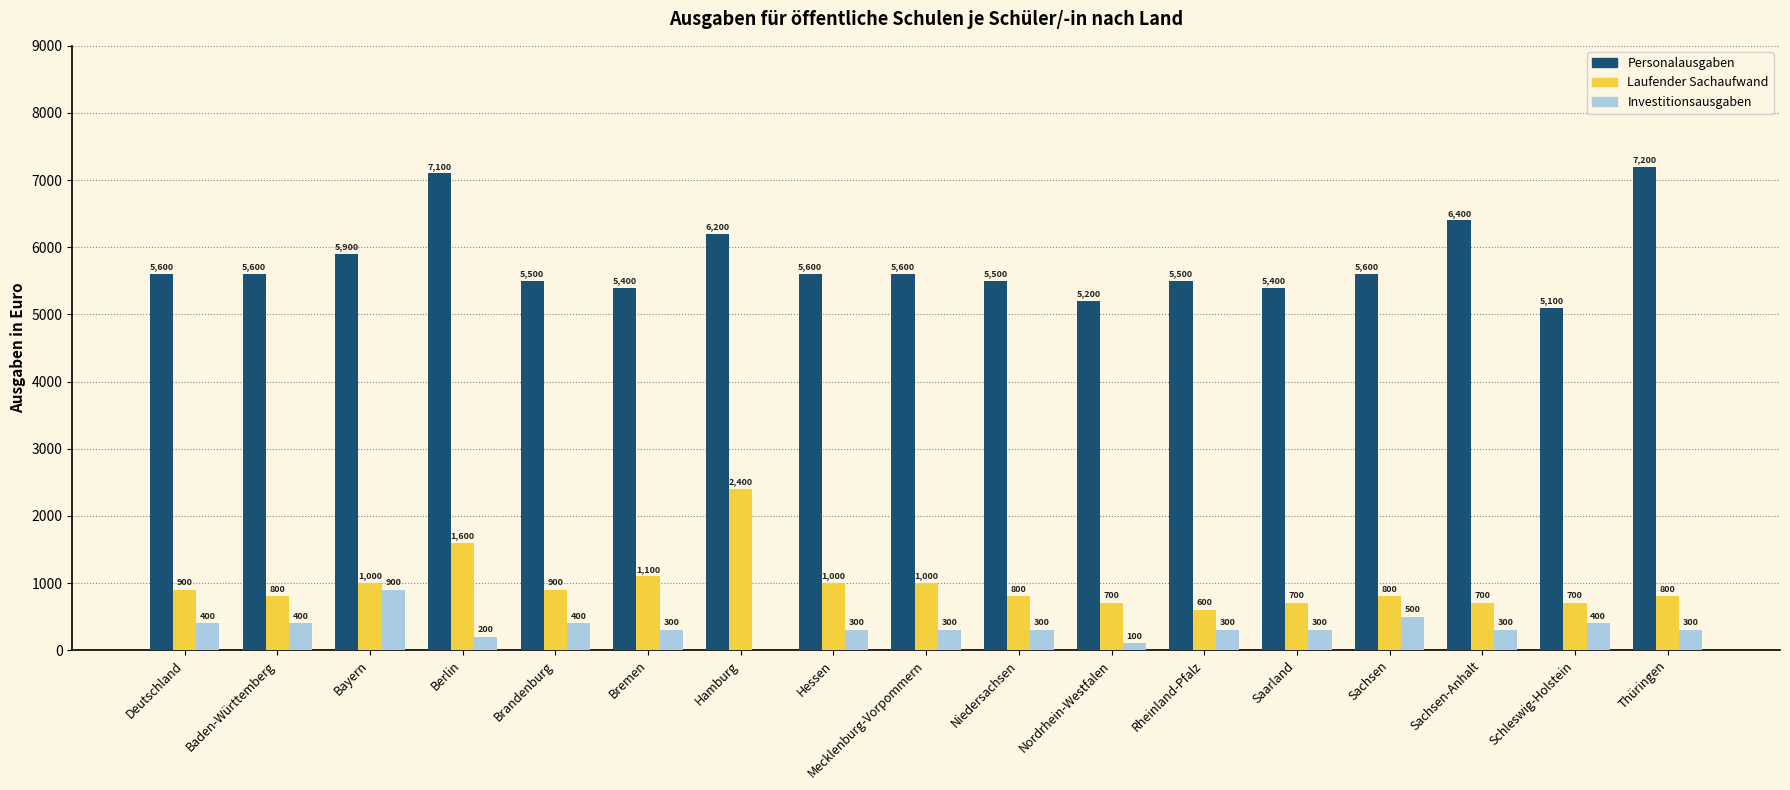

Is it true that Laufender Sachaufwand equals 800 at Sachsen?

True